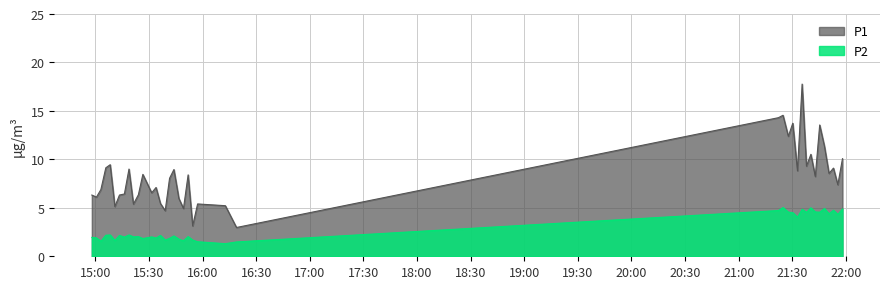

List the series in order of their overall mean, highest first.

P1, P2